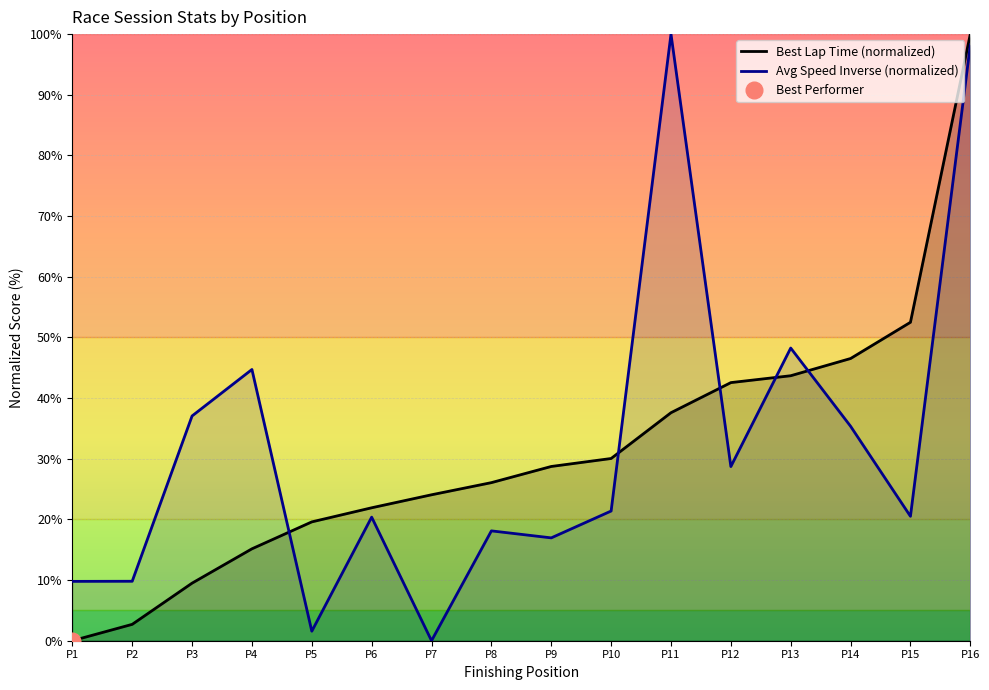

True or false: Best Lap Time (normalized) has a value of 24.1 at P7.

True